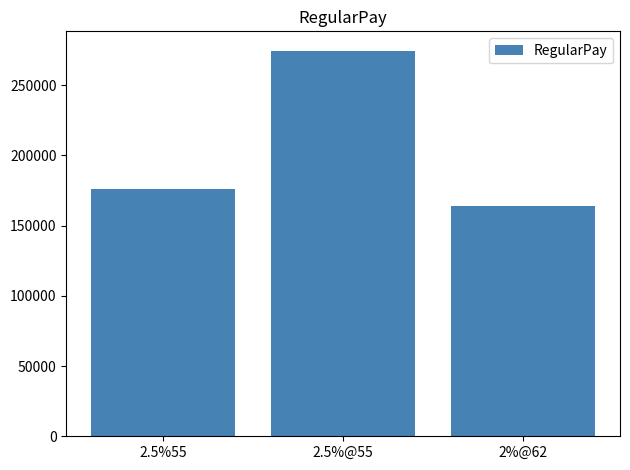

How many bars are there in total?

3